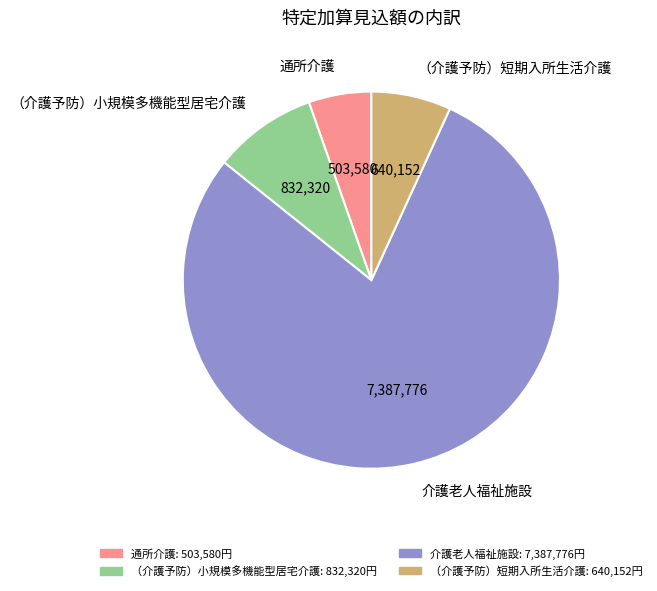

Does （介護予防）小規模多機能型居宅介護 represent more than half of the total?

No